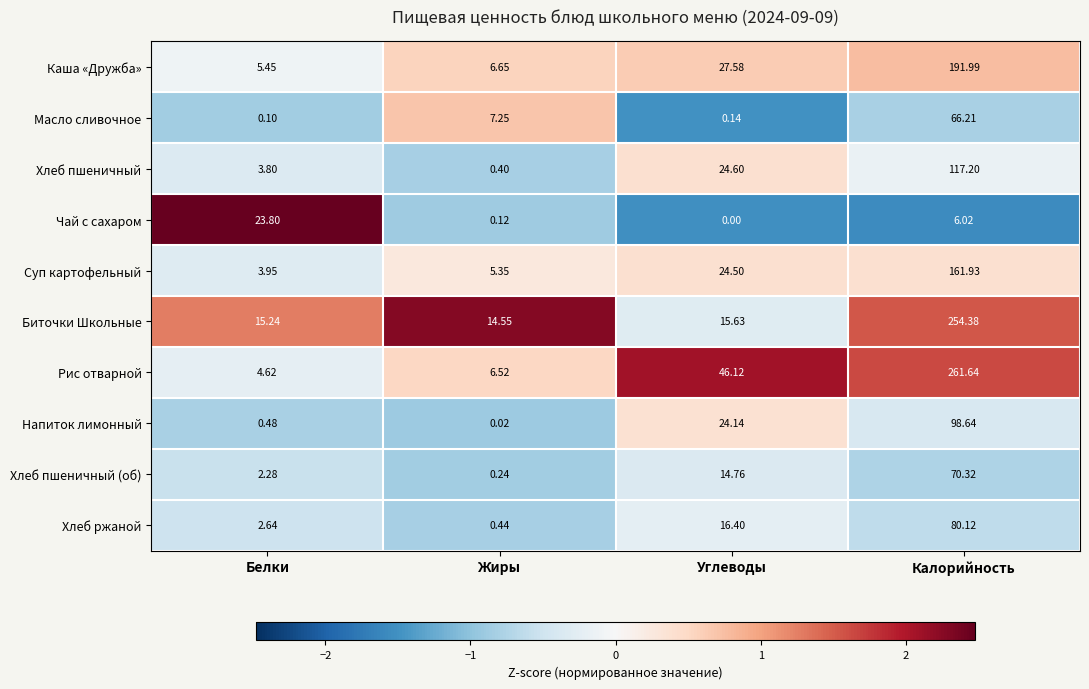

Which series has the widest spread of values?

Рис отварной